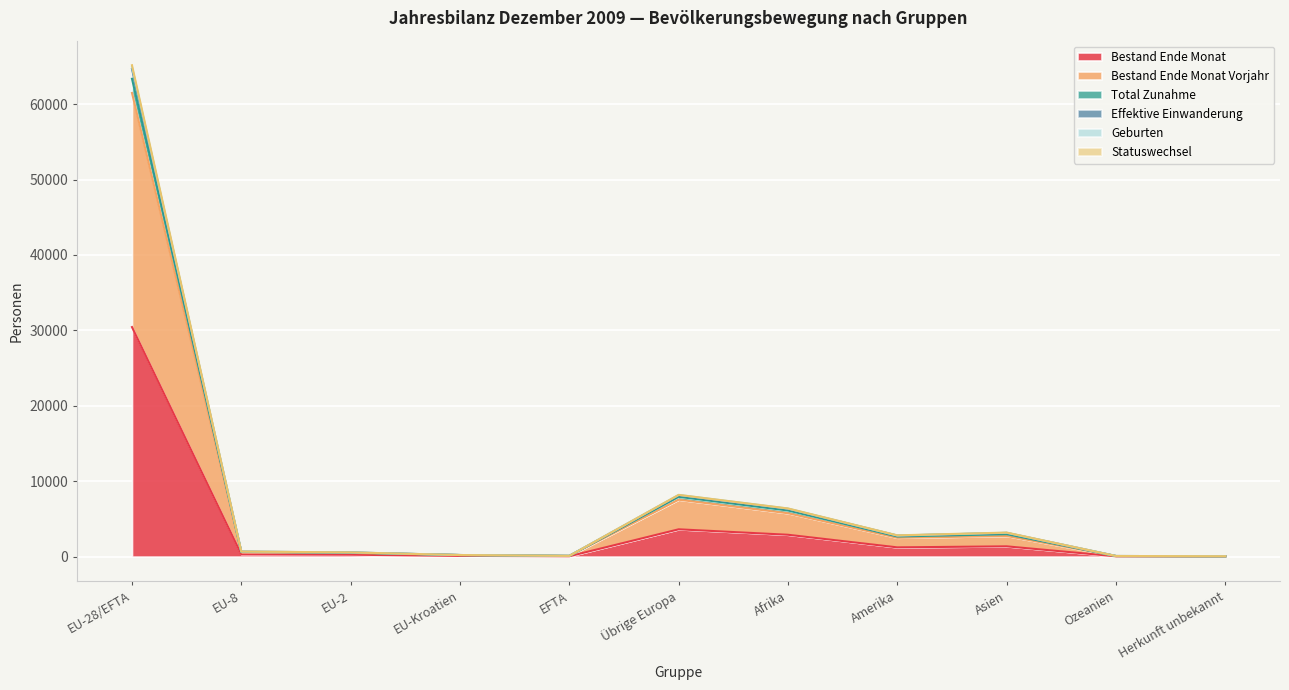

What is the sum of all Bestand Ende Monat values?

40263